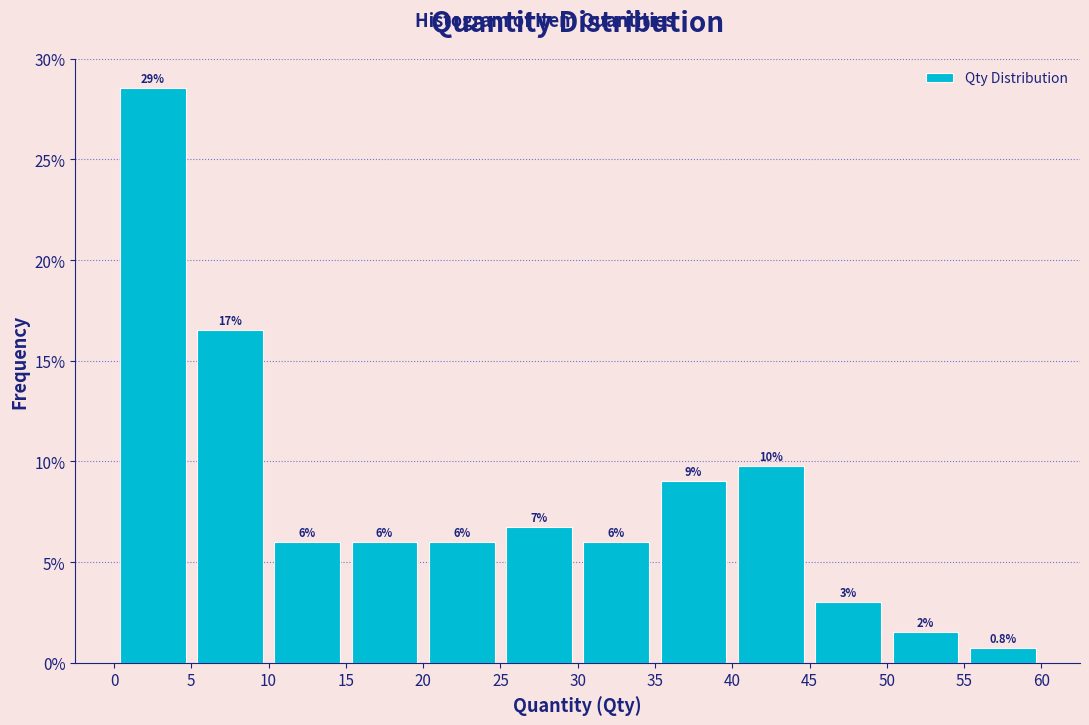

Over which range of the x-axis is the bar tallest?

0 to 5